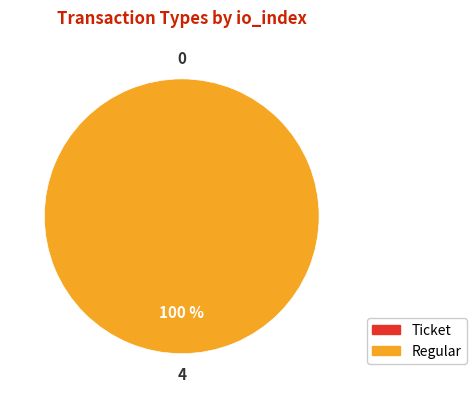

Do Regular and Ticket together represent more than half of the pie?

Yes